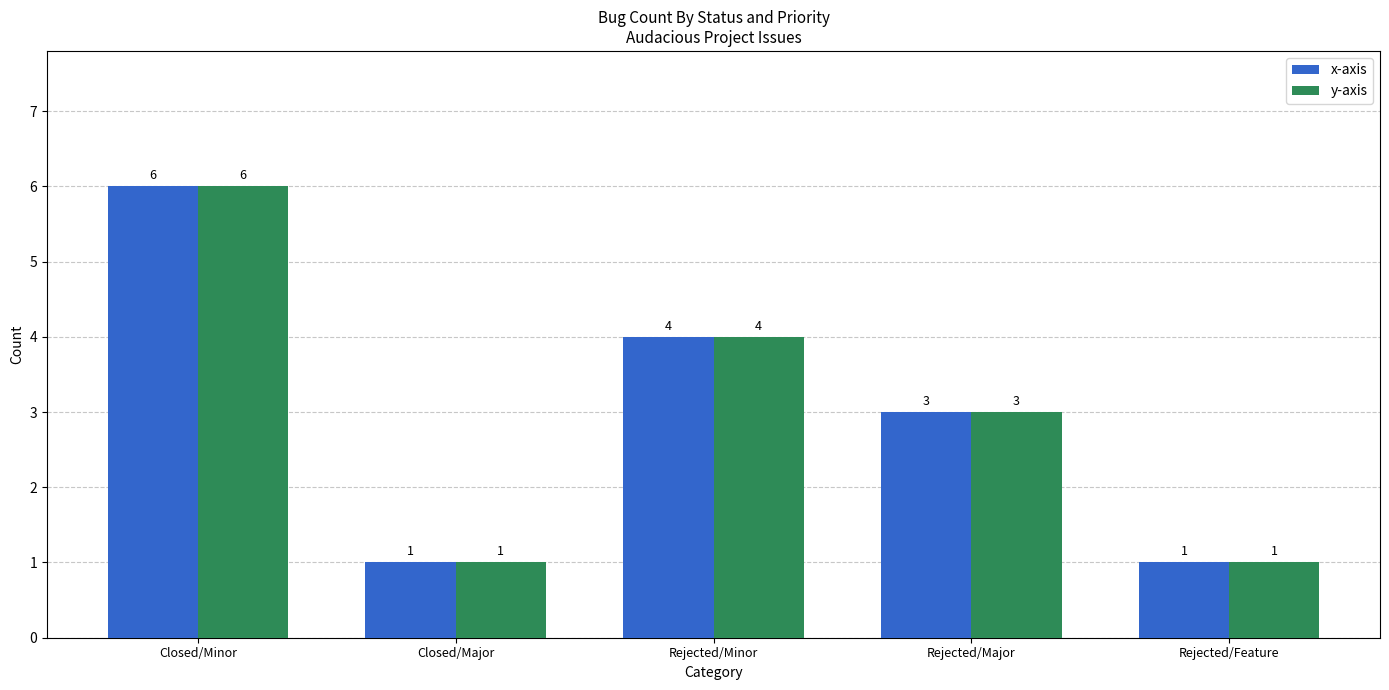

What are all the series names shown in the legend?

x-axis, y-axis